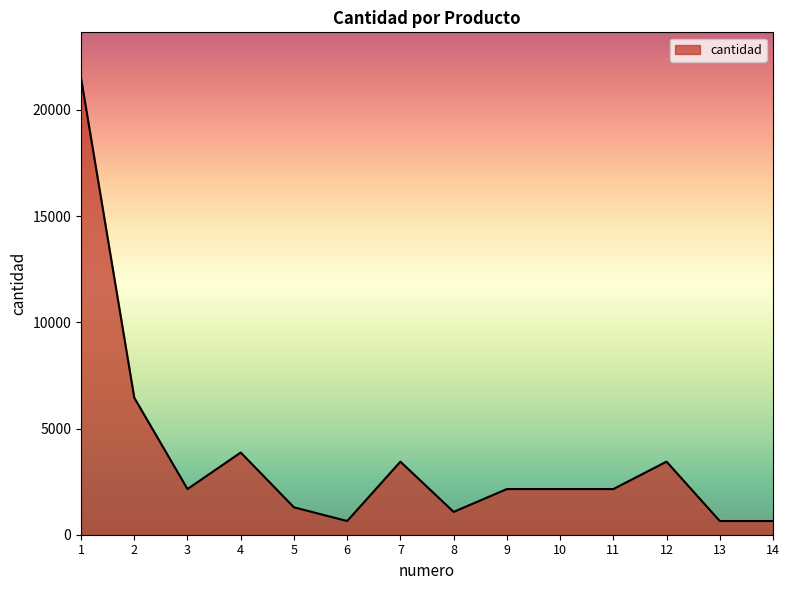

Reading right to left, transcribe all the data shown in this chart.

645	645	3440	2150	2150	2150	1075	3440	645	1290	3870	2150	6450	21500